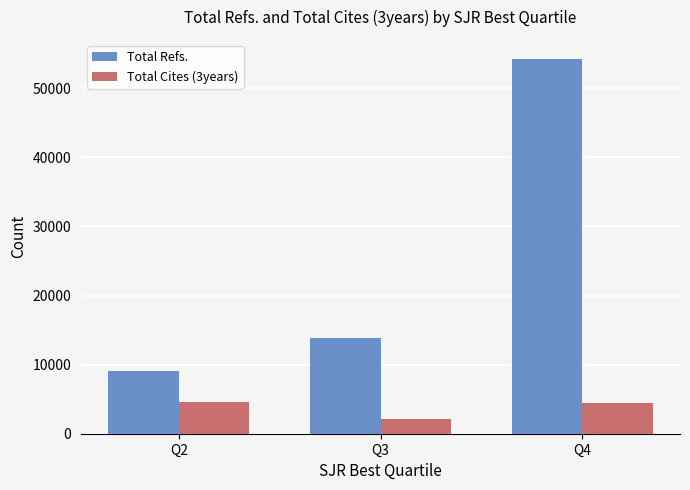

Which series has the largest total across all categories?

Total Refs.